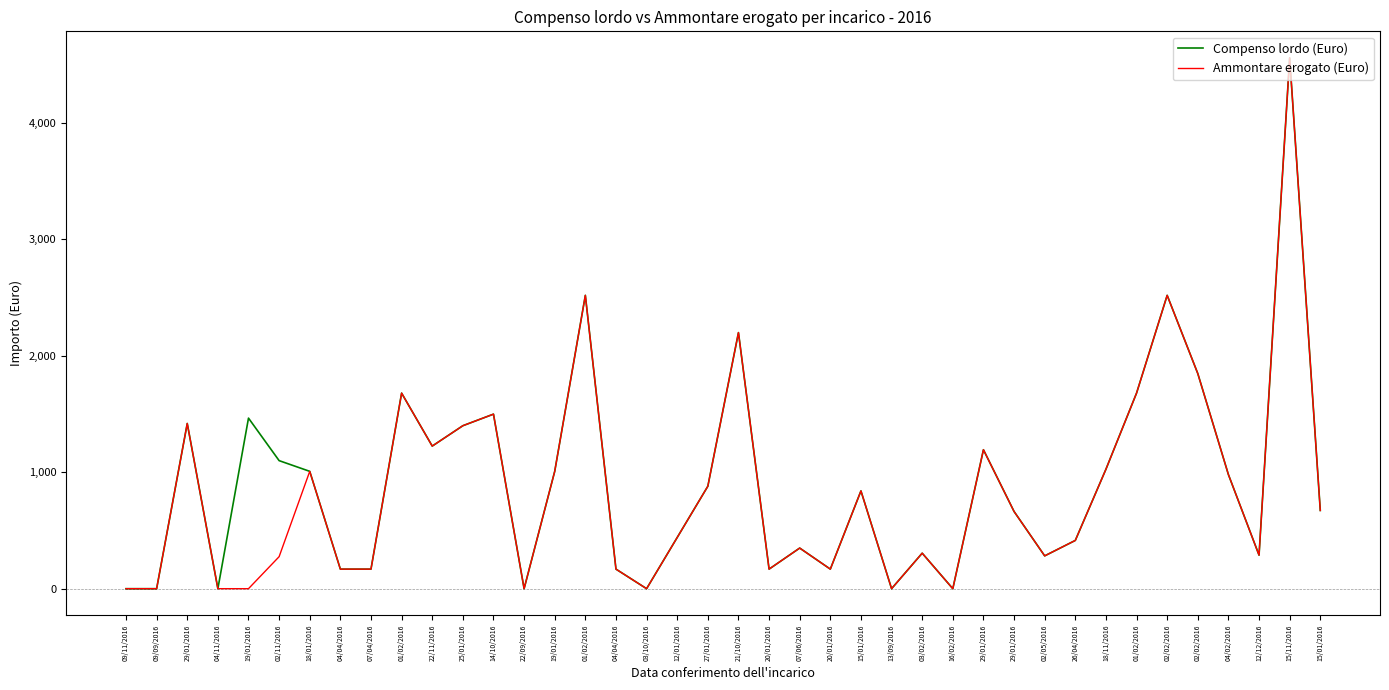

Which series has the largest range (max minus min)?

Compenso lordo (Euro)